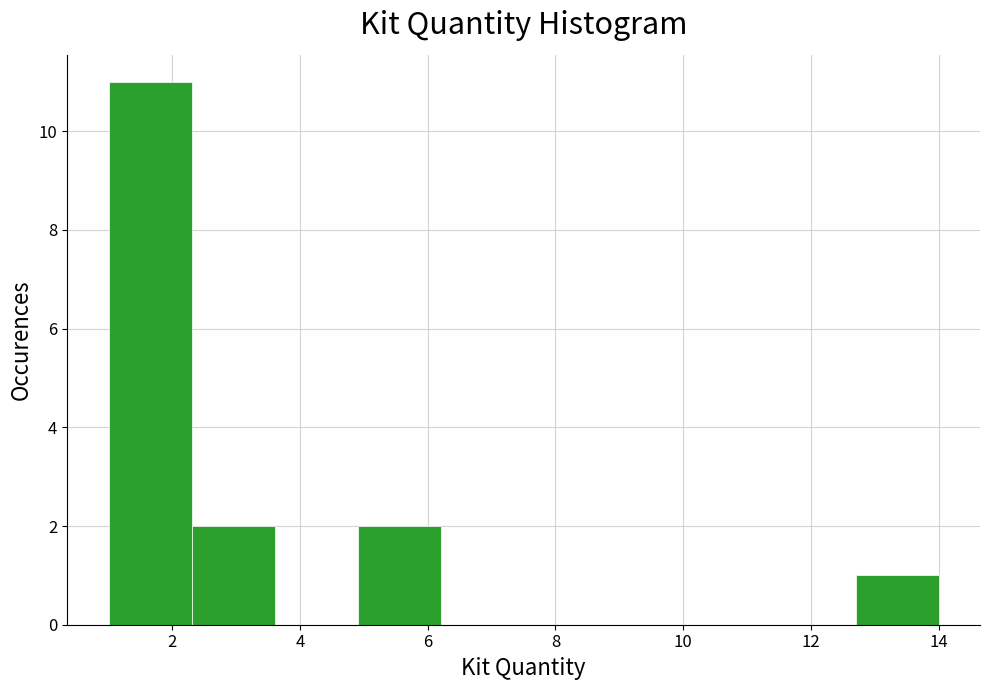

Which range on the x-axis has the tallest bar?

1.0 to 2.3